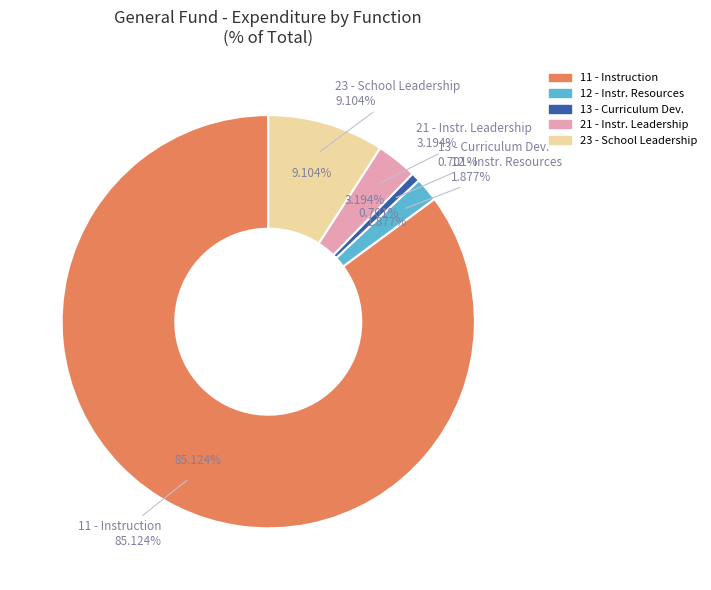

To the nearest percent, what is the difference between the 23 - School Leadership and 21 - Instructional Leadership slice percentages?

6%